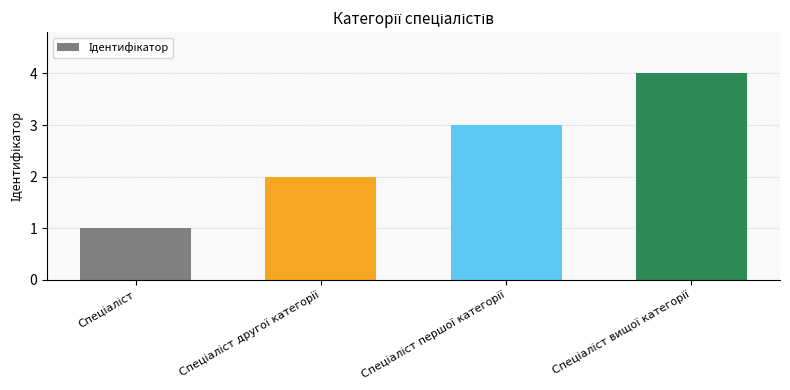

What is the smallest value displayed?

1